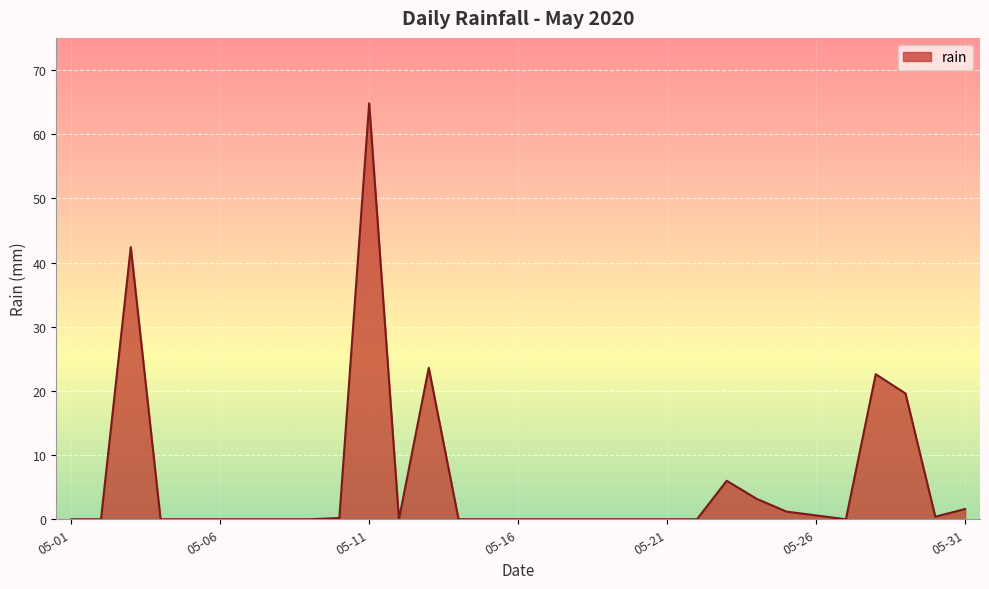

True or false: the data has more than 0 interior local peaks.

True